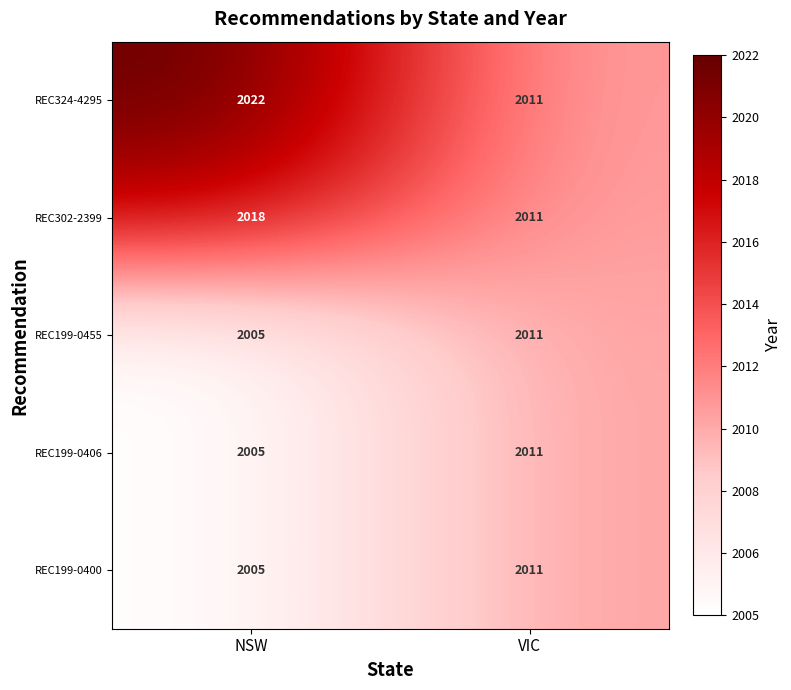

What is the difference between the maximum and minimum values in the REC302-2399 series?

7